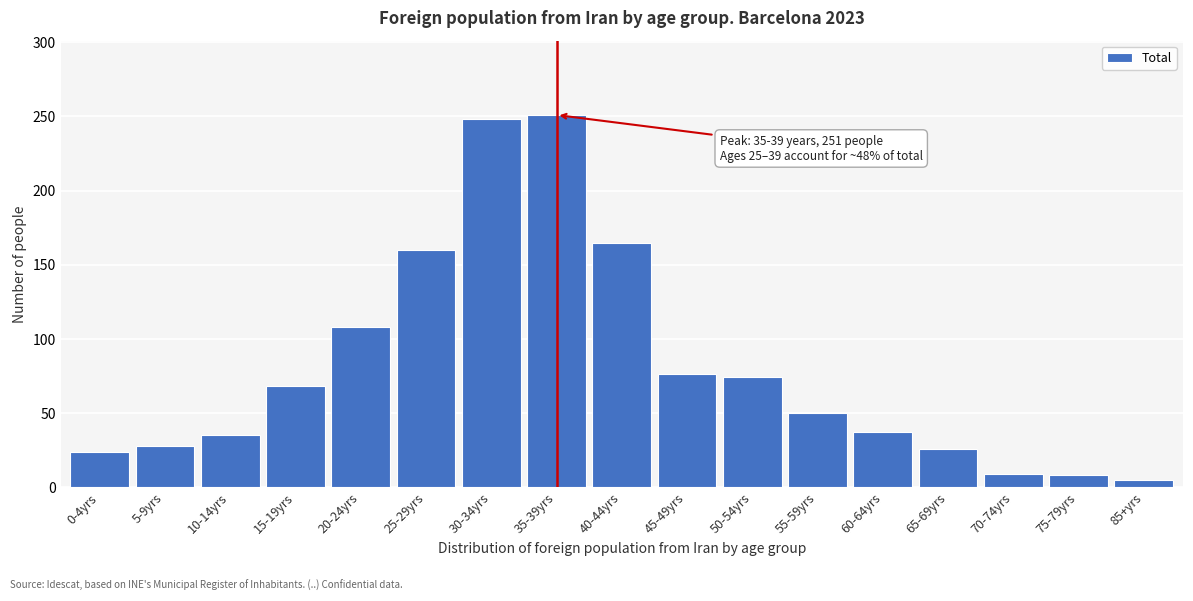

What is the change in value from 25-29yrs to 65-69yrs?

-134